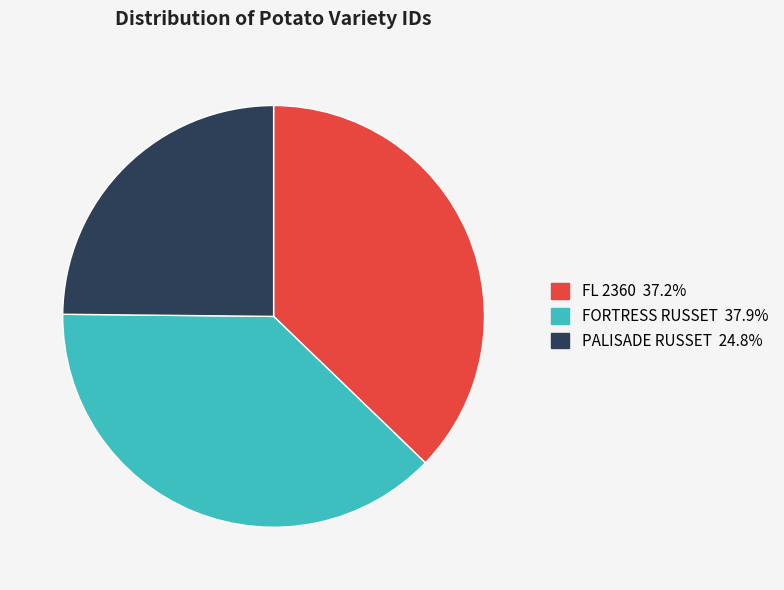

Combined, do FL 2360 37.2% and PALISADE RUSSET 24.8% account for over 50%?

Yes